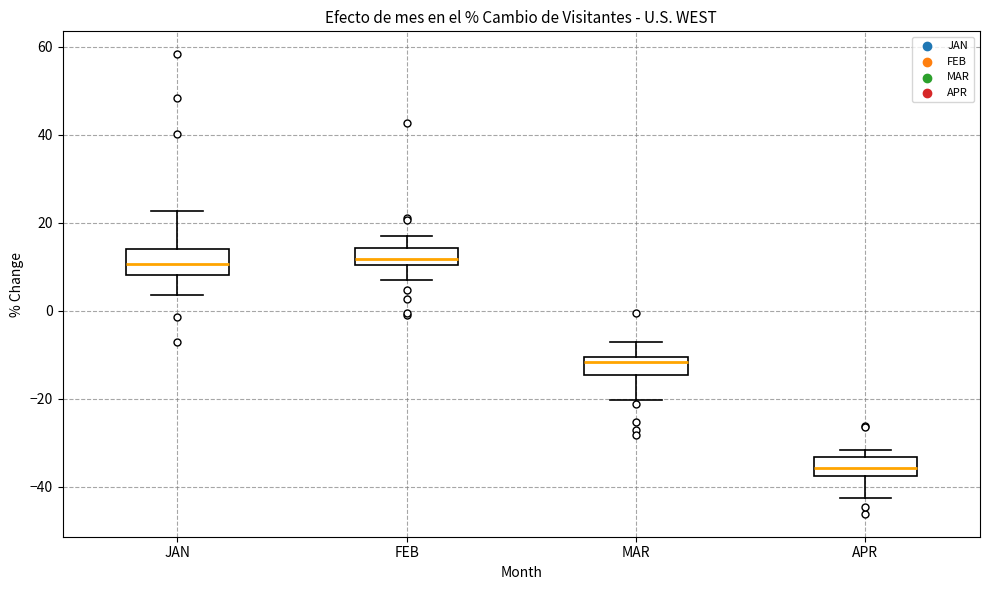

Reading left to right, transcribe this box plot: for each box, give where its median line is, the range the box spans, and where its two whiskers end, as read against the y-axis. The values are not printed on the chart, so give them approximately, as read against the axis.

JAN: median 10, box 8 to 14, whiskers 4 to 22
FEB: median 12, box 10 to 14, whiskers 6 to 18
MAR: median -12, box -14 to -10, whiskers -20 to -8
APR: median -36, box -38 to -34, whiskers -42 to -32